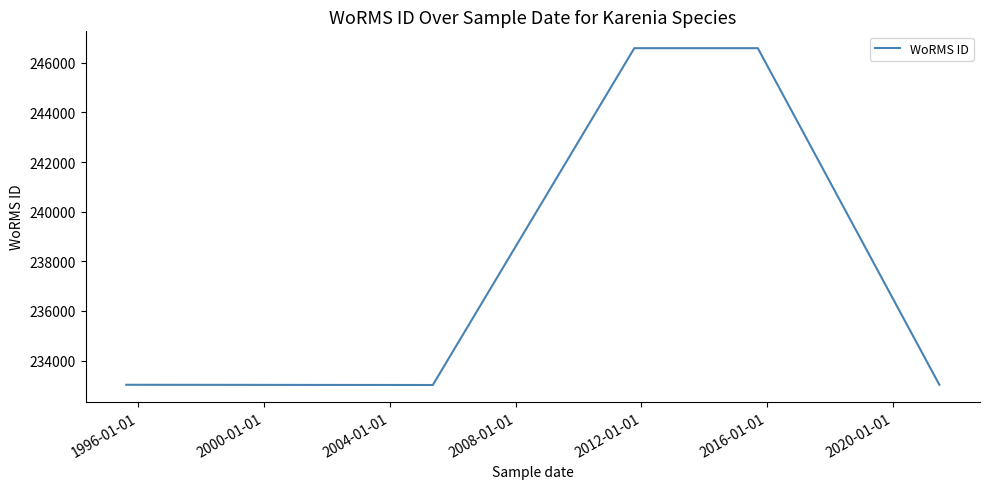

What is the average value?

238450